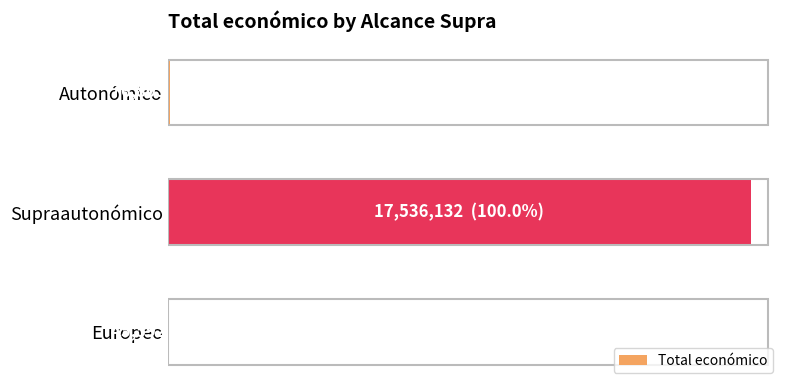

How many data points does each series have?

3